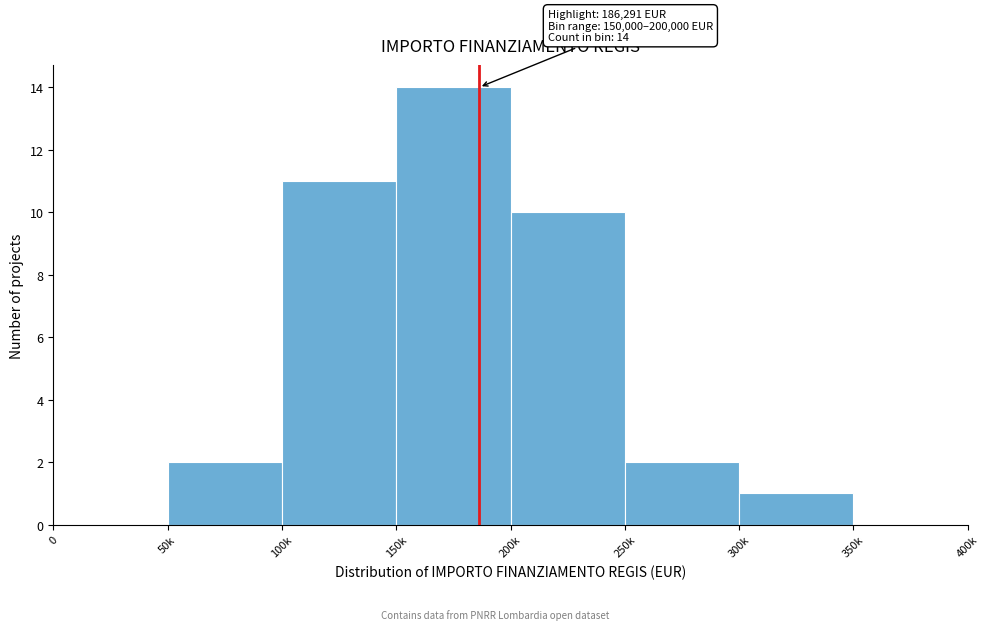

Reading left to right, list all the values displayed in this chart.

0=0	50k=2	100k=11	150k=14	200k=10	250k=2	300k=1	350k=0